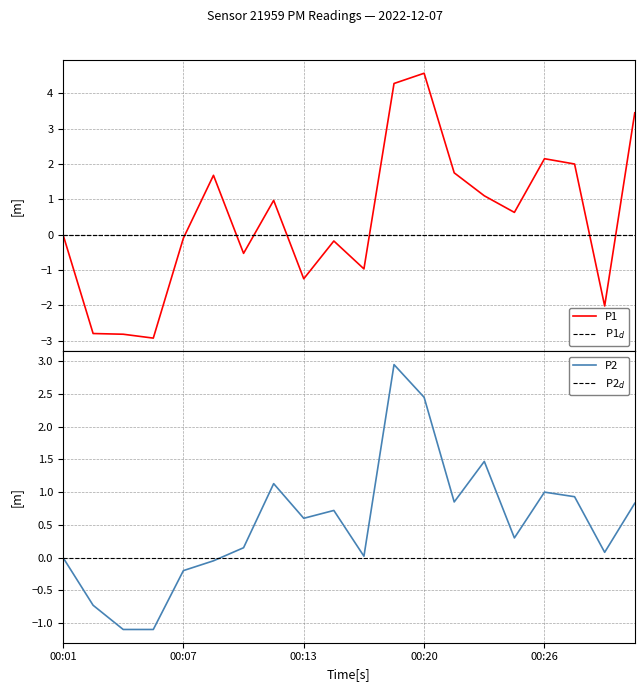

Is it true that P2 equals -1.3 at 00:02?

False